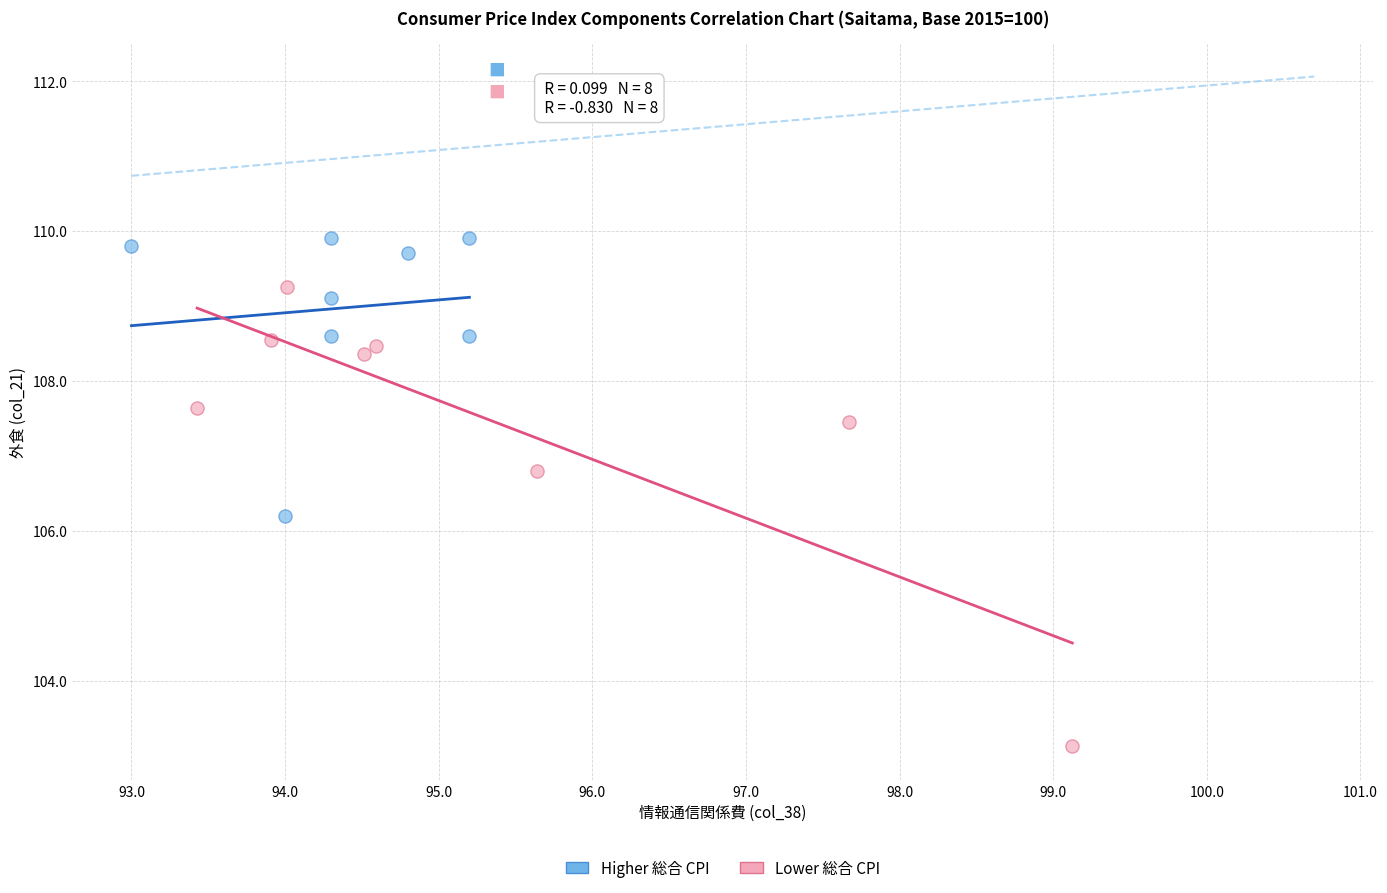

Which series reaches the minimum Y coordinate?

Lower 総合 CPI